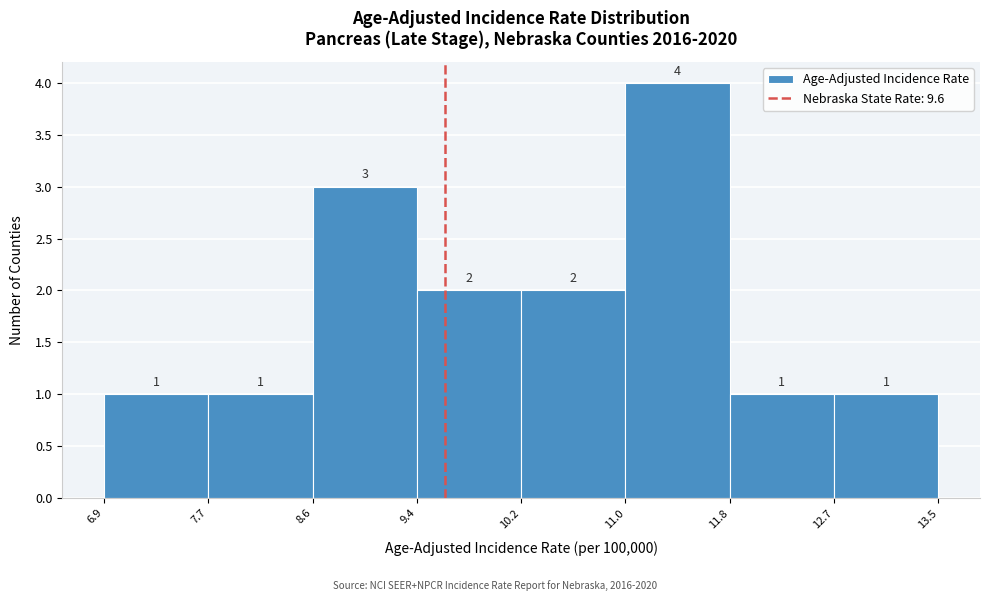

Reading left to right, transcribe this chart: for each bar, give the range it covers on the x-axis and its height.

6.9 to 7.7: 1
7.7 to 8.6: 1
8.6 to 9.4: 3
9.4 to 10.2: 2
10.2 to 11.0: 2
11.0 to 11.8: 4
11.8 to 12.7: 1
12.7 to 13.5: 1